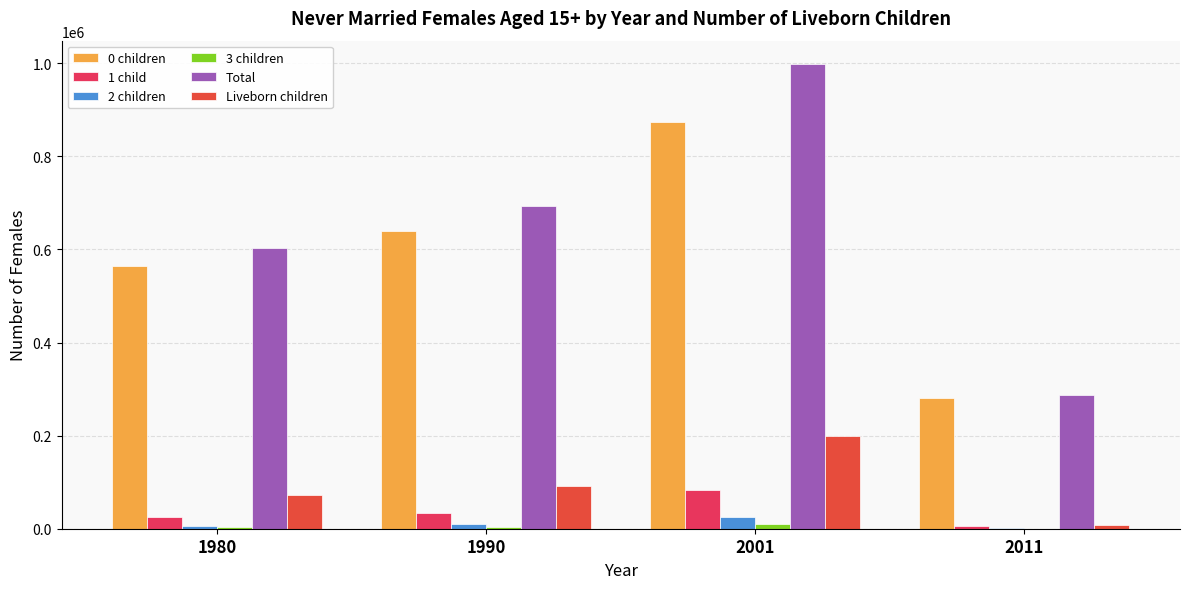

How many distinct data groups are displayed?

6